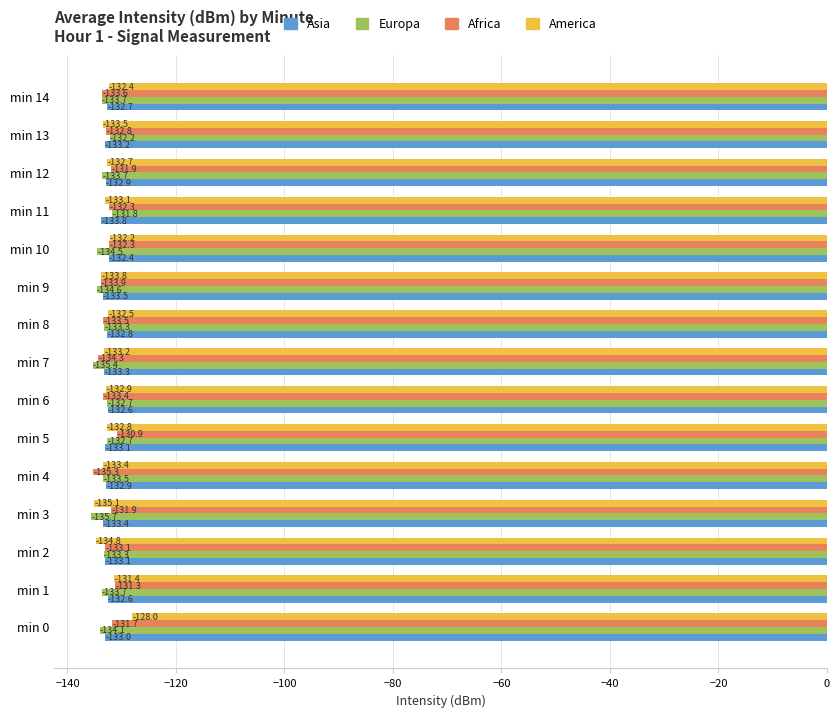

At which label is Asia closest to -133?

min 0